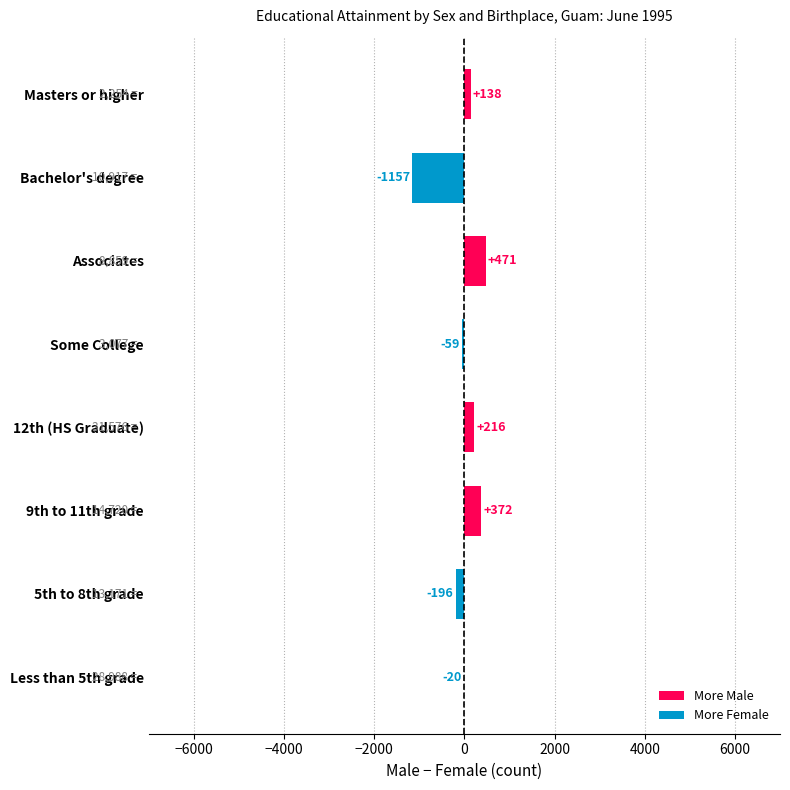

How many series are shown in this chart?

1